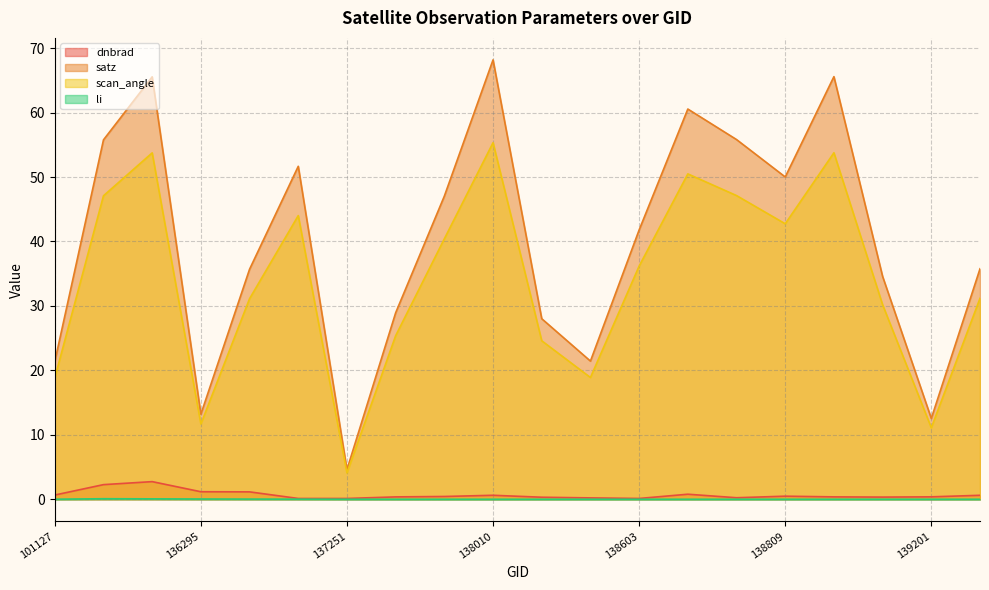

Between 136295 and 137442, which is larger?

136295